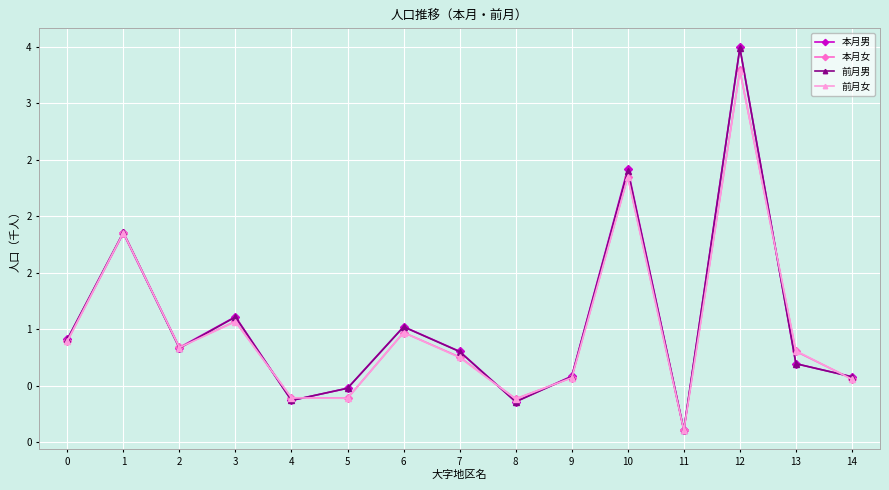

Is this an area chart (filled region under the line)?

No